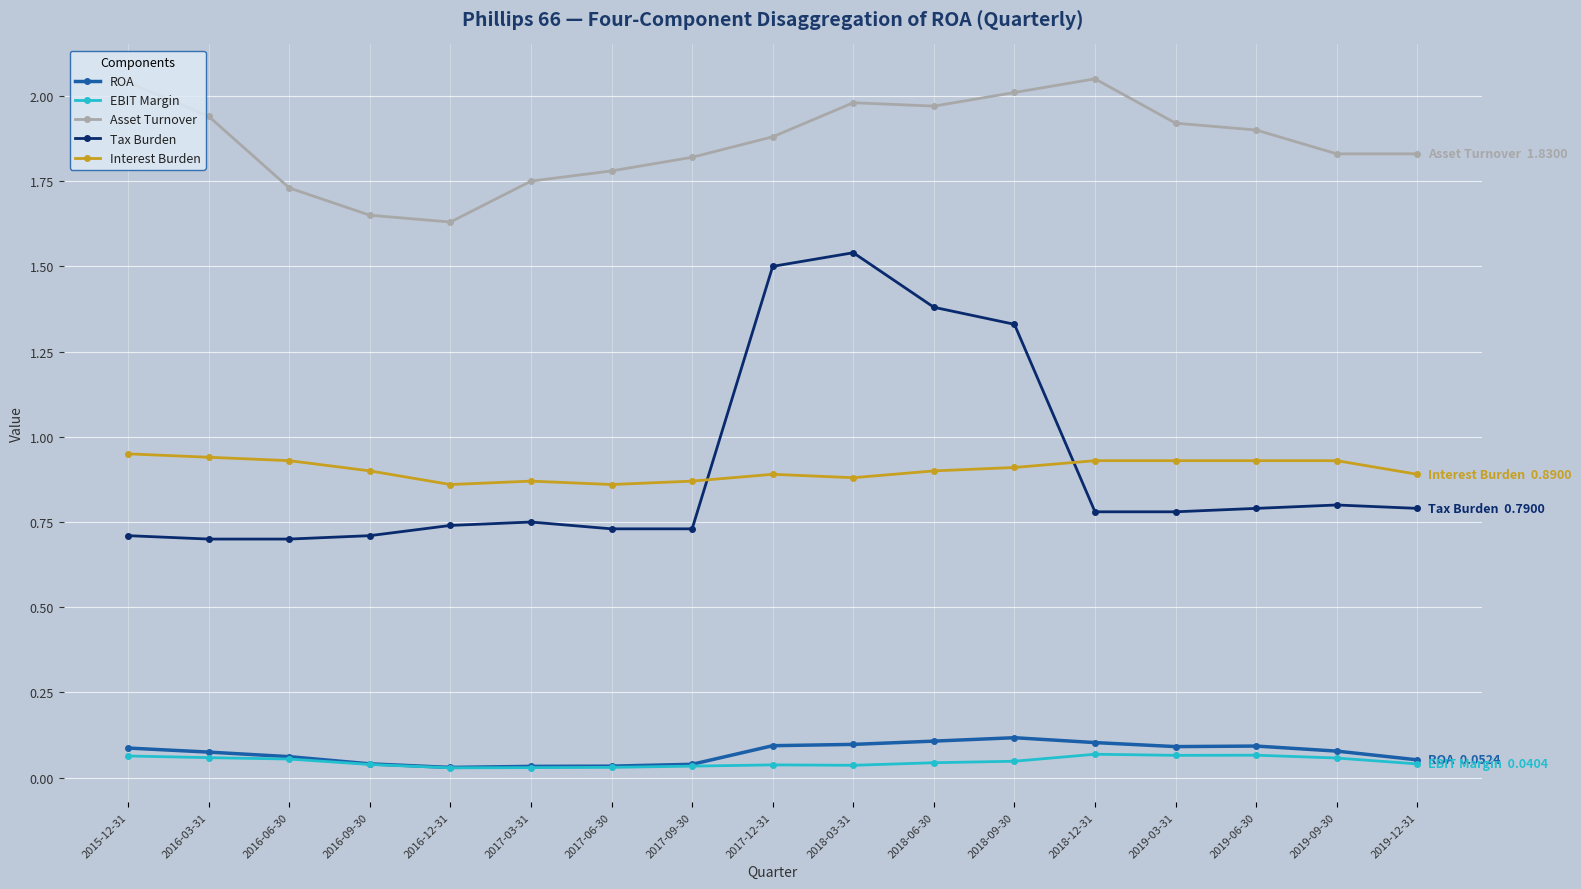

How many Interest Burden values are between 0 and 1?

17